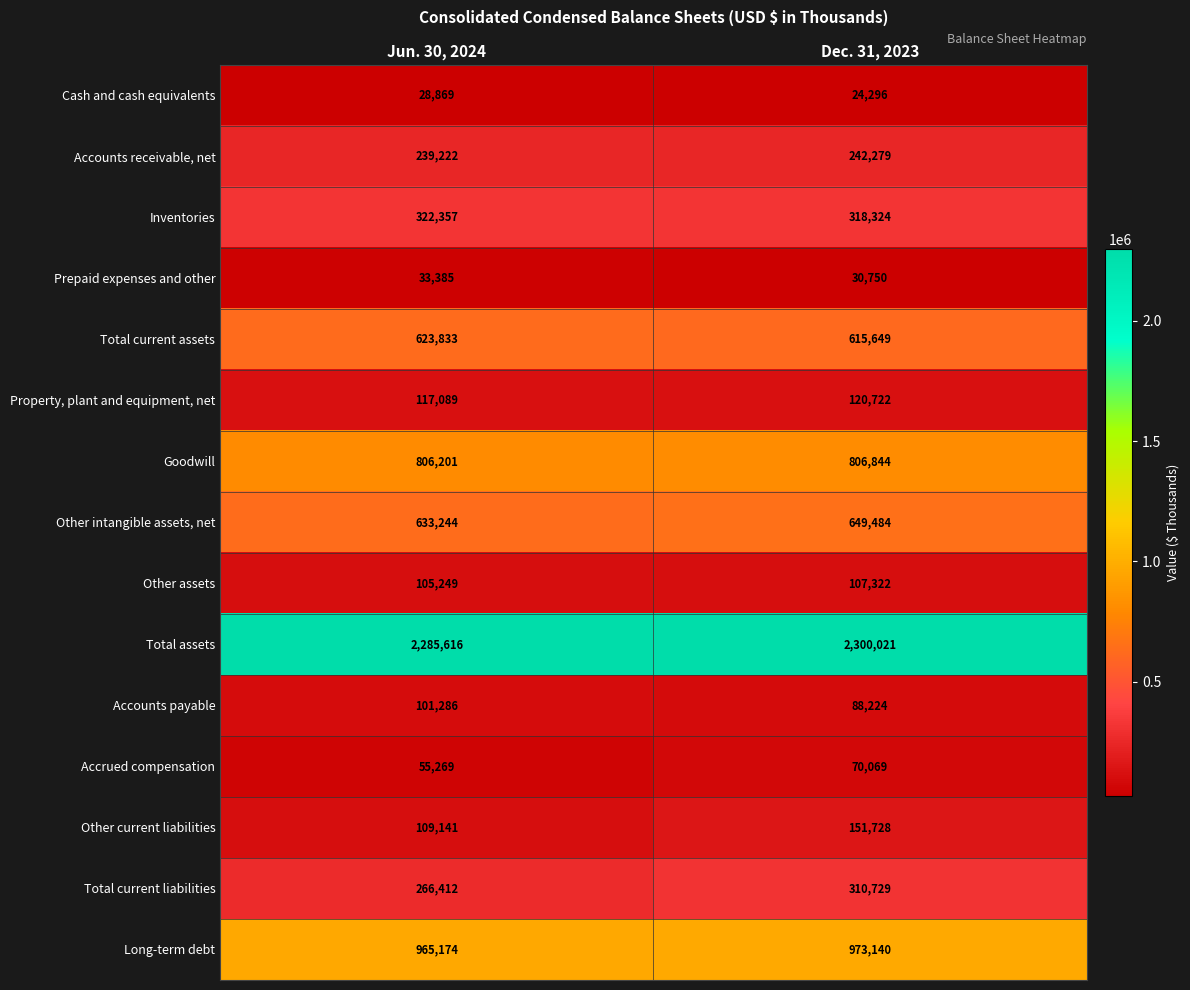

The value of Prepaid expenses and other at Dec. 31, 2023 is 47068. True or false?

False